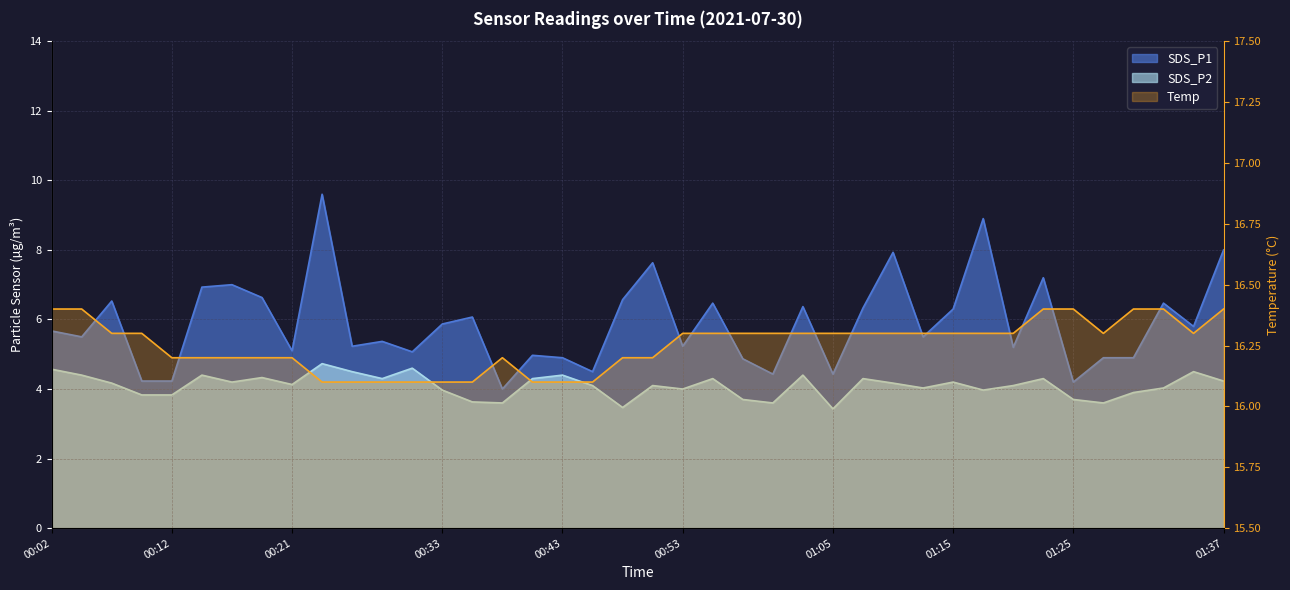

List the labels in order of Temp value, smallest first.

00:24, 00:26, 00:29, 00:31, 00:33, 00:36, 00:41, 00:43, 00:46, 00:12, 00:14, 00:16, 00:19, 00:21, 00:38, 00:48, 00:50, 00:07, 00:09, 00:53, 00:55, 00:58, 01:00, 01:03, 01:05, 01:08, 01:10, 01:12, 01:15, 01:17, 01:20, 01:27, 01:35, 00:02, 00:04, 01:22, 01:25, 01:30, 01:32, 01:37